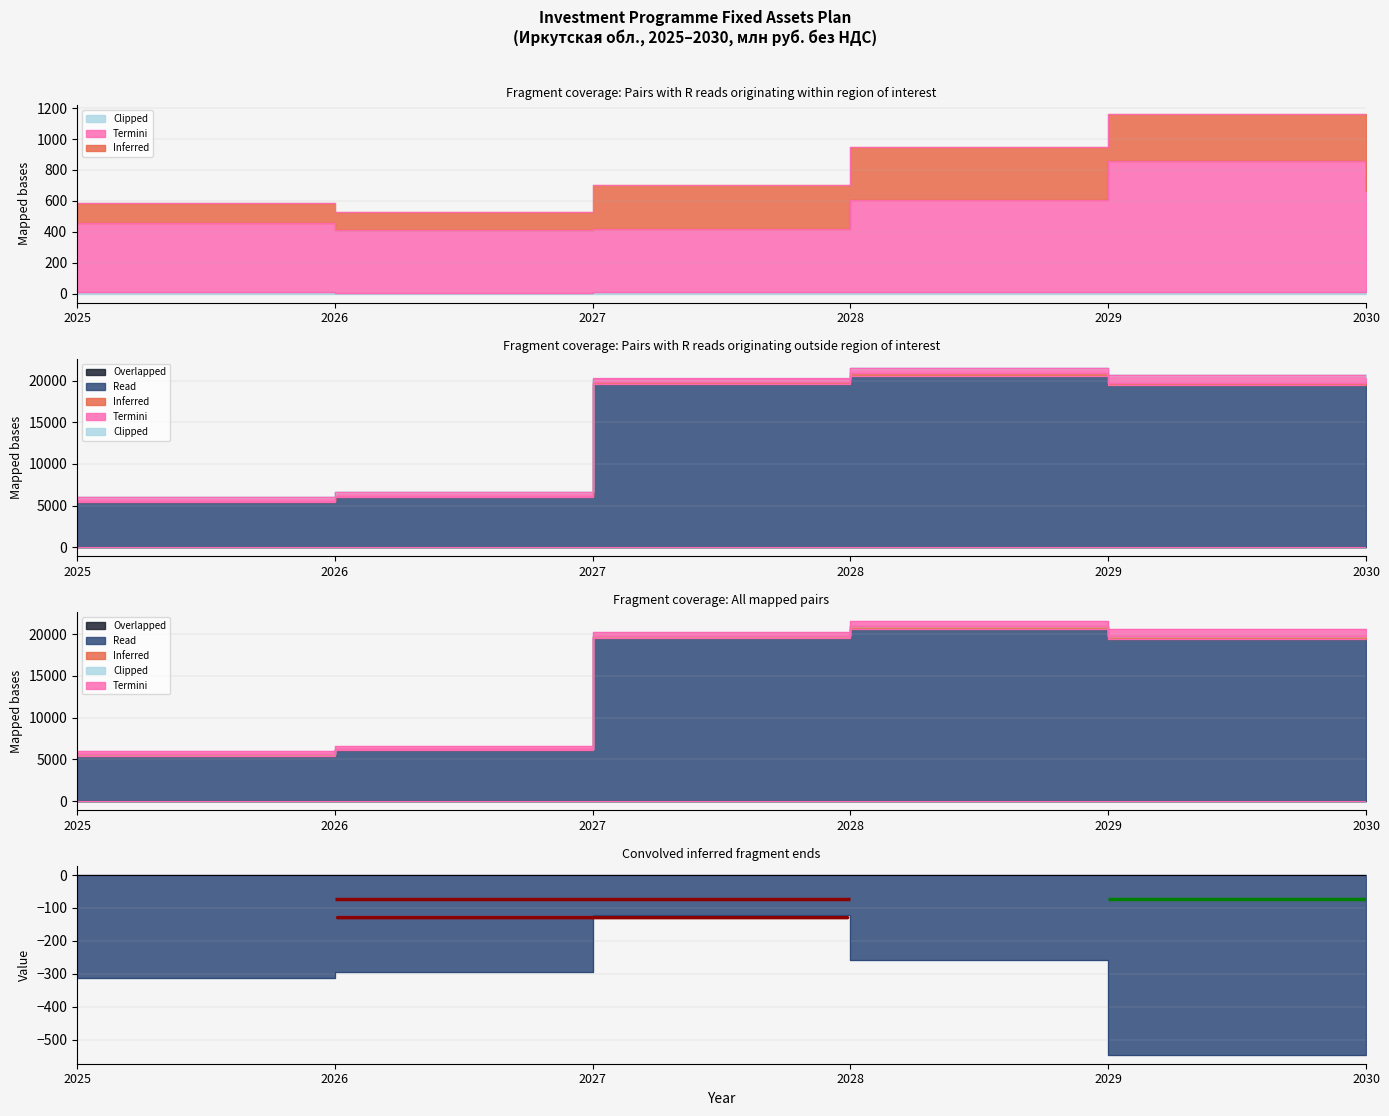

How many categories are shown in the chart?

6